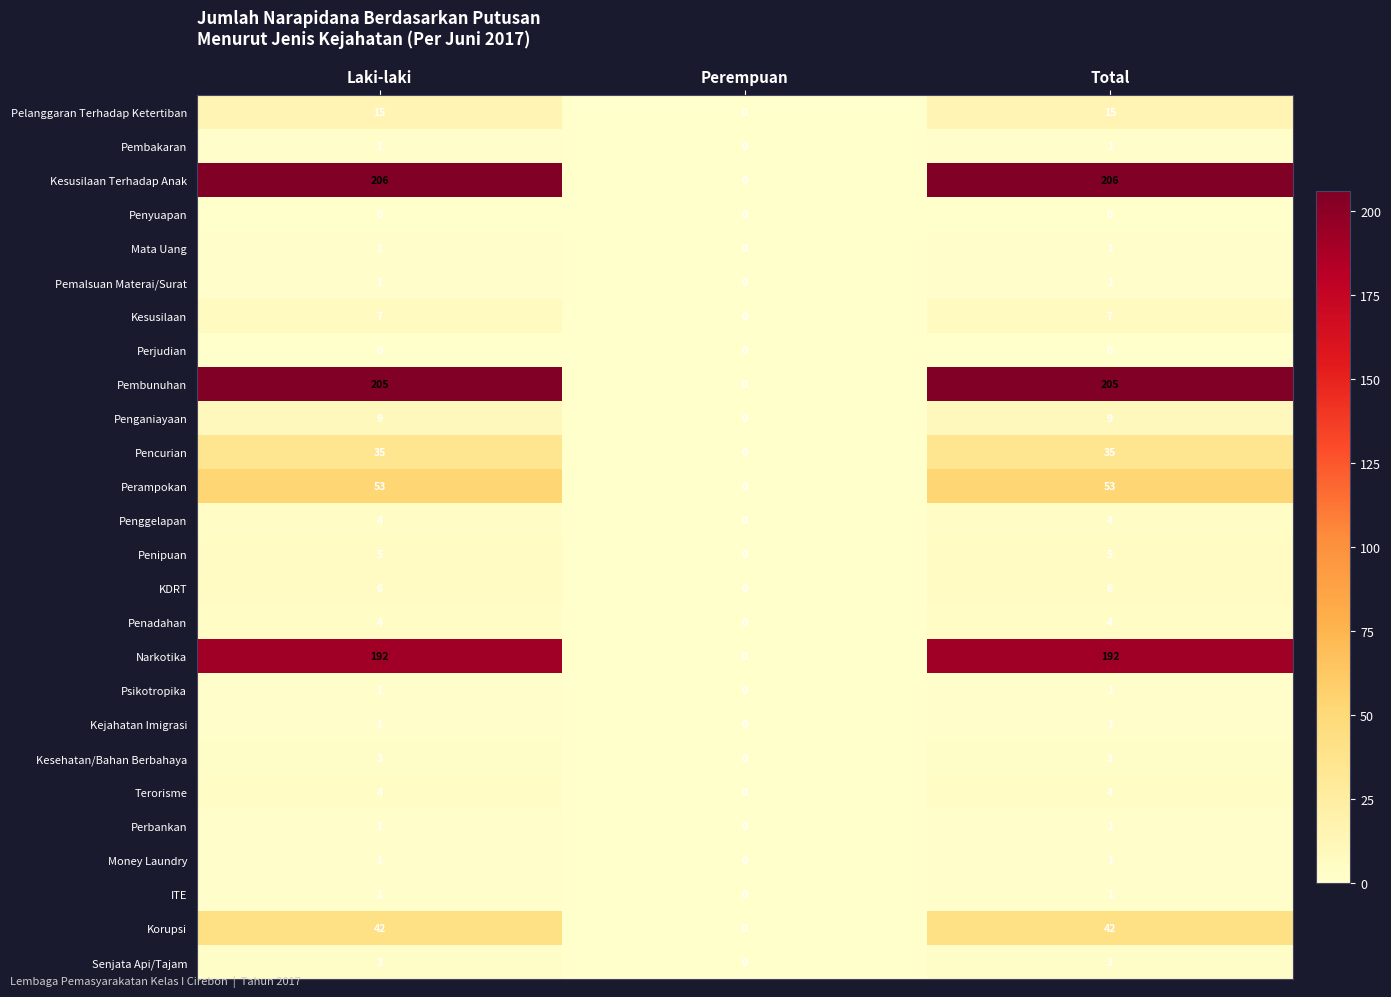

Is it true that Perjudian equals 0 at Laki-laki?

True